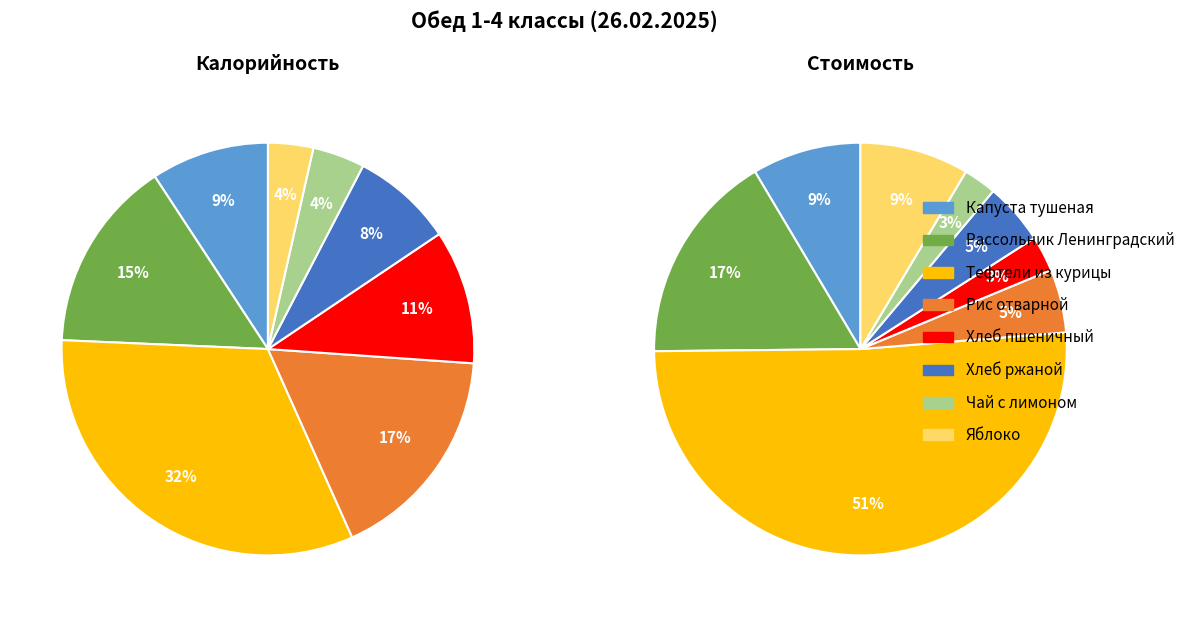

Is there a majority slice in this chart?

No